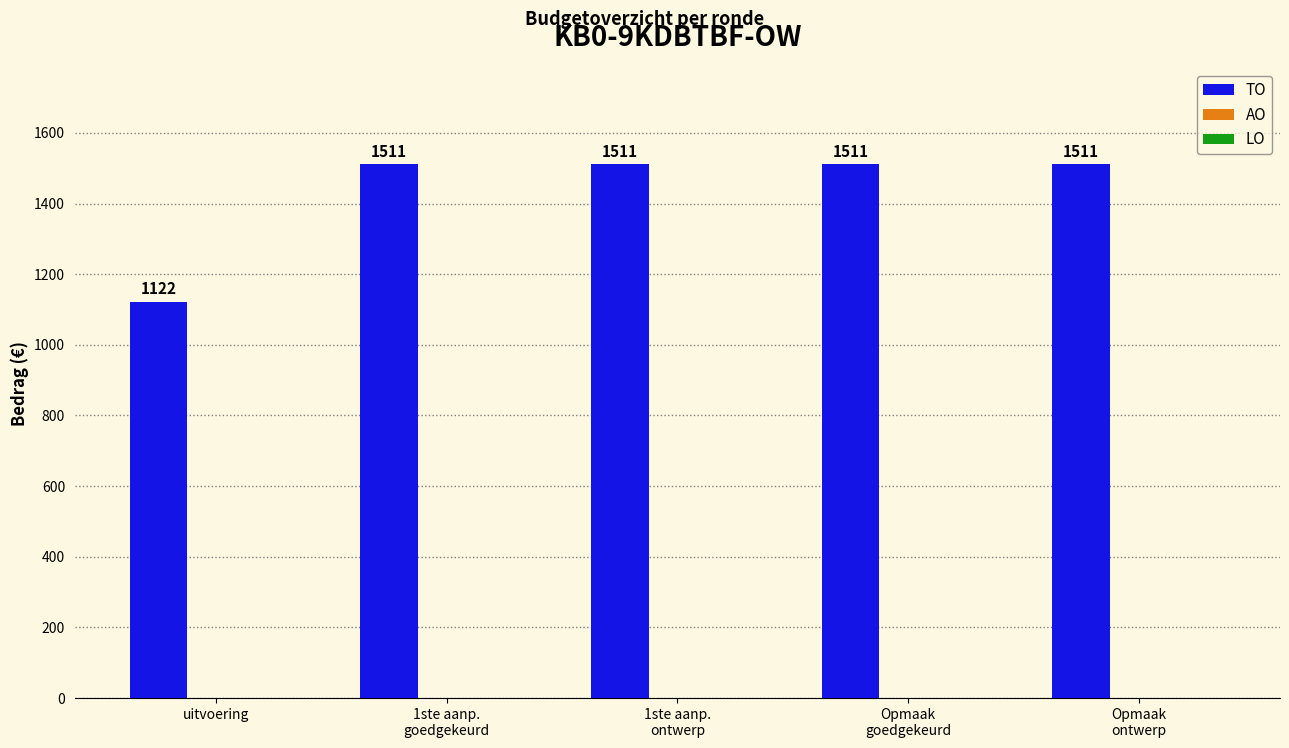

Are the bars horizontal?

No